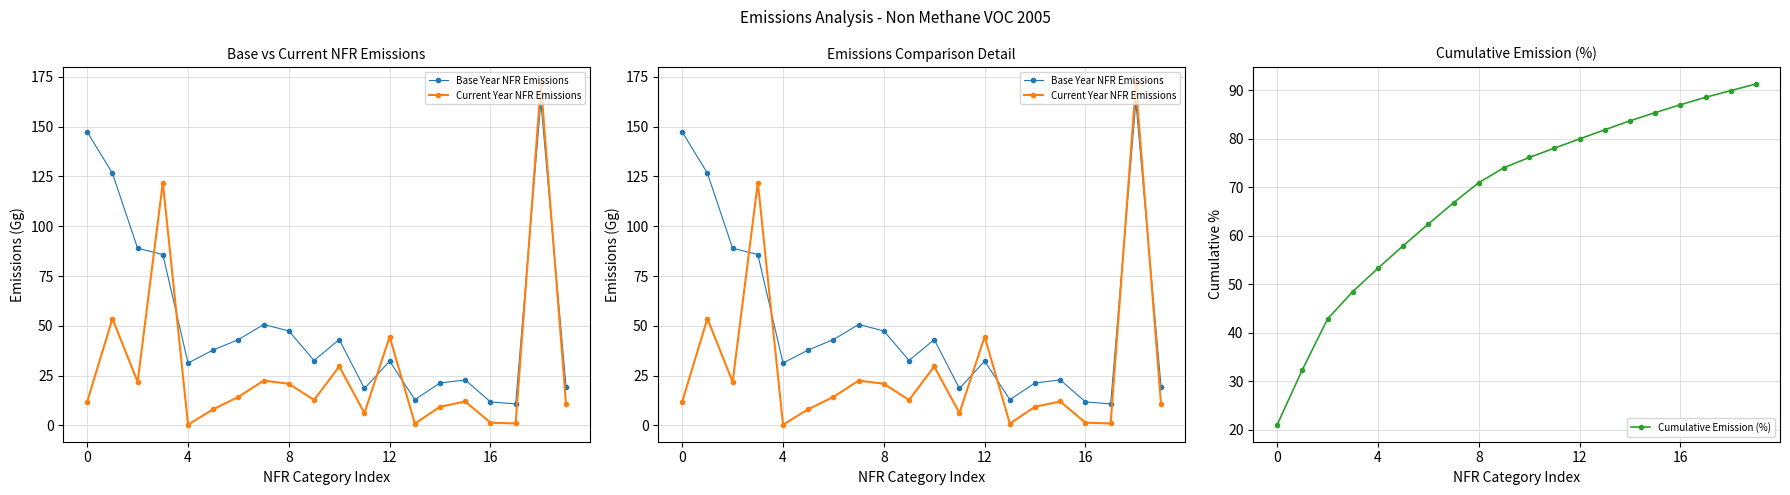

What is the minimum value for Cumulative Emission (%)?

21.1